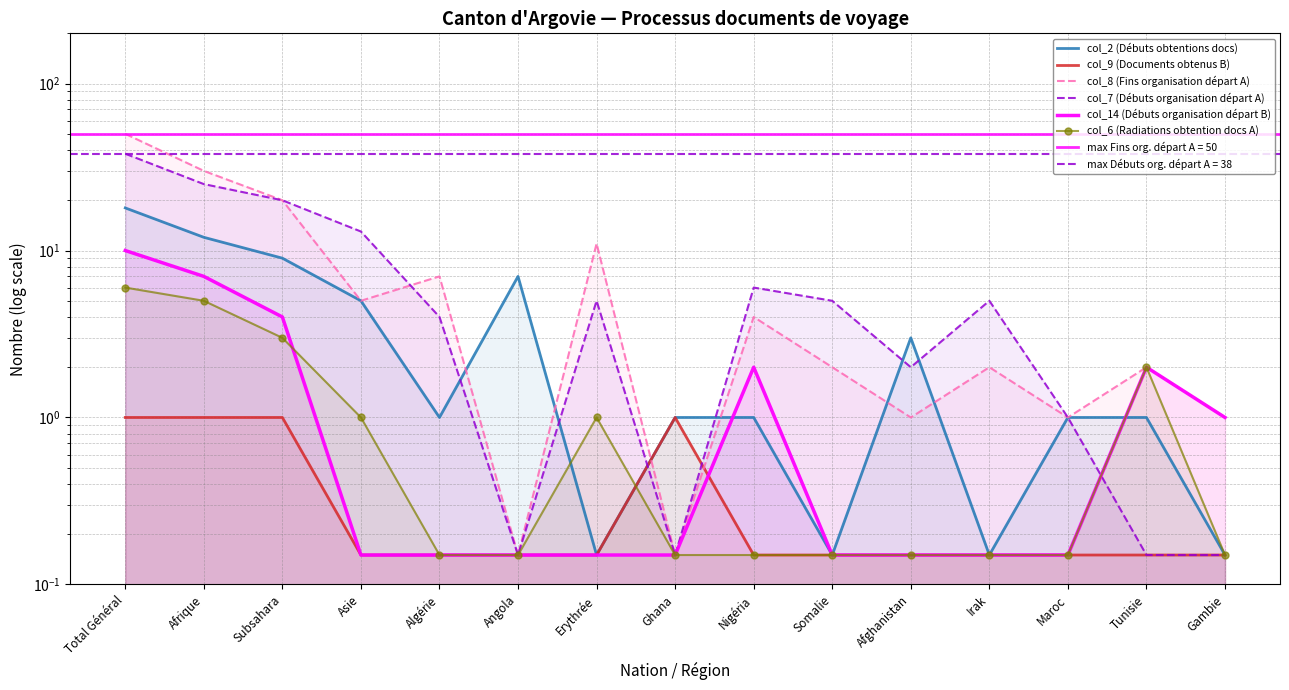

Is it true that col_7 (Débuts organisation départ A) equals 0.1 at Tunisie?

True